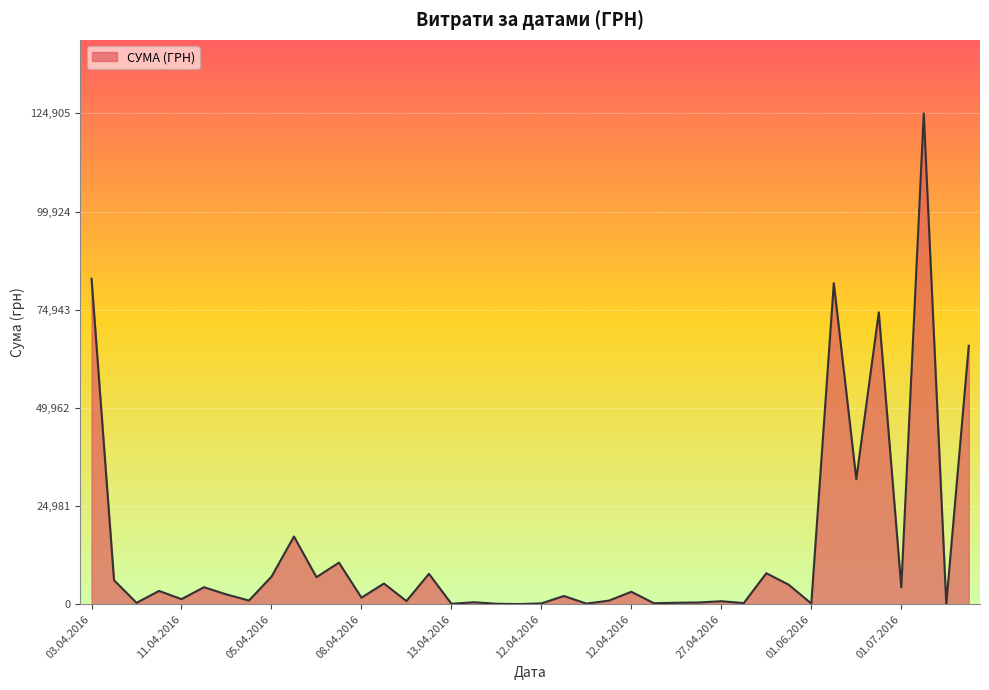

What is the maximum value shown in the chart?

124904.8